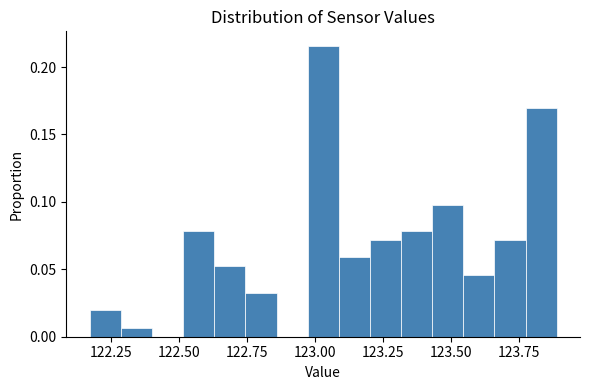

Around what value on the x-axis is the tallest bar? Give the approximate position of its centre, as read against the axis.

123.05